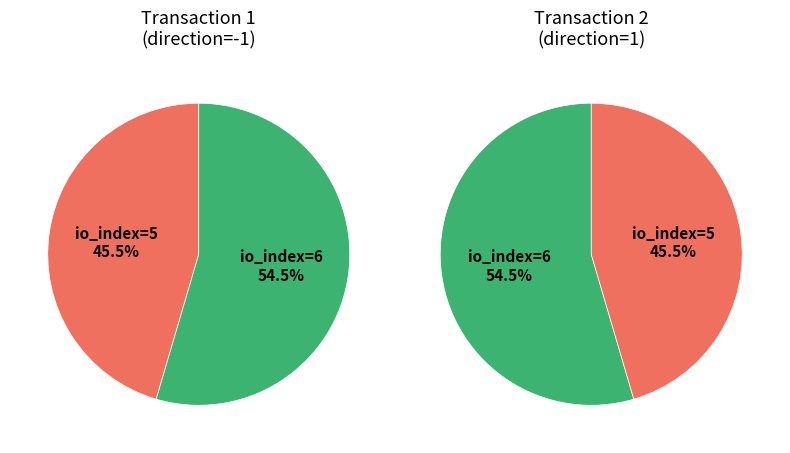

To the nearest percent, what is the difference between the 0 and 1 slice percentages?

9%